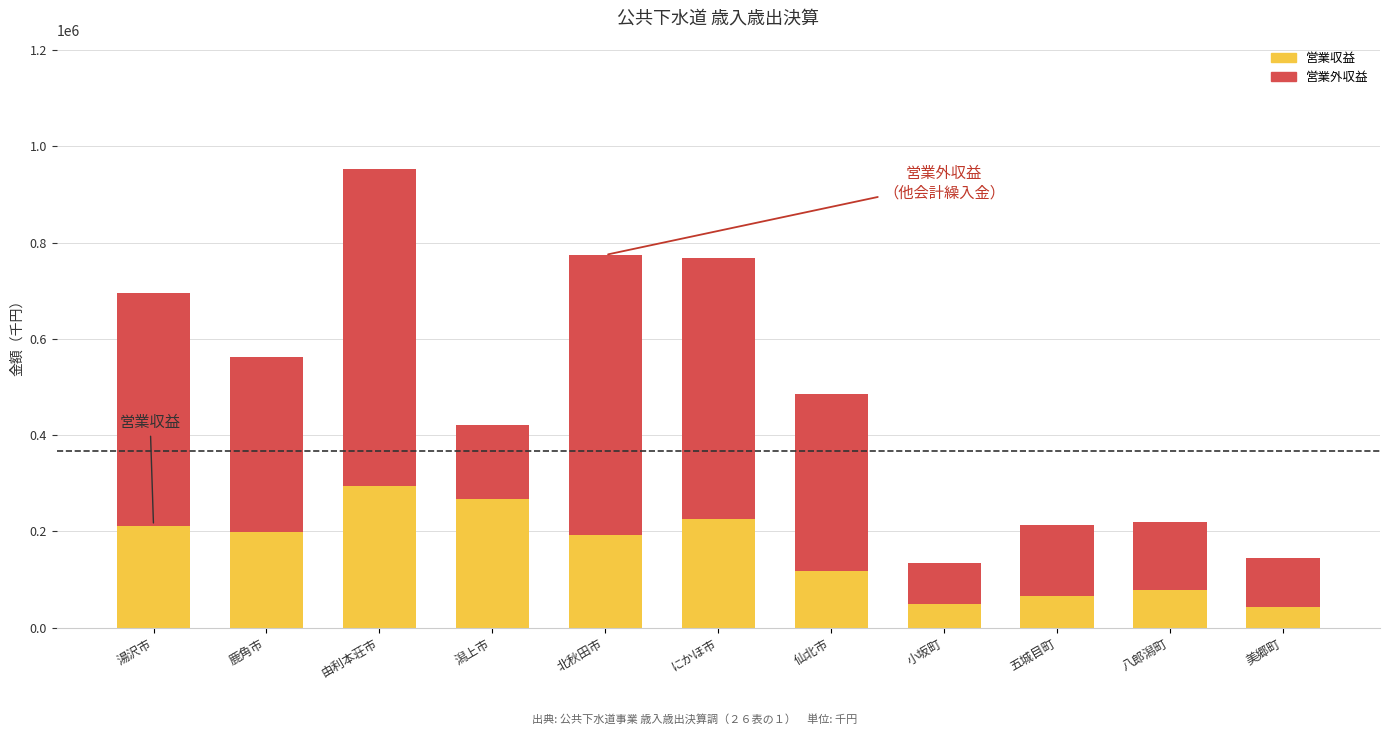

At which category is the sum across all series the highest?

由利本荘市